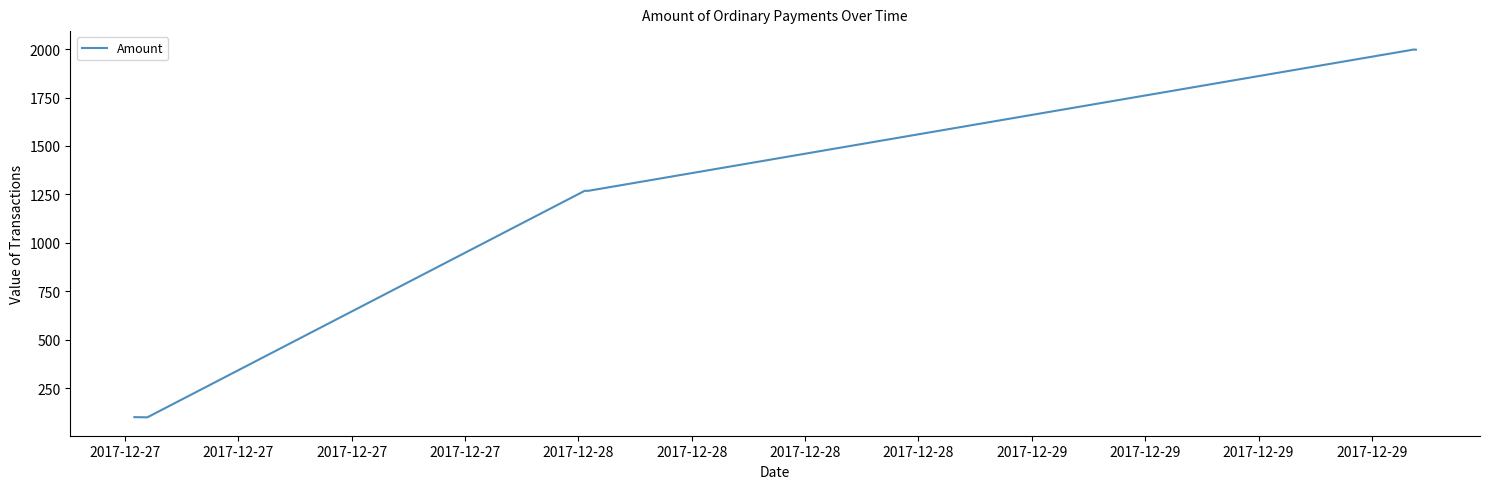

What is the minimum value shown in the chart?

99